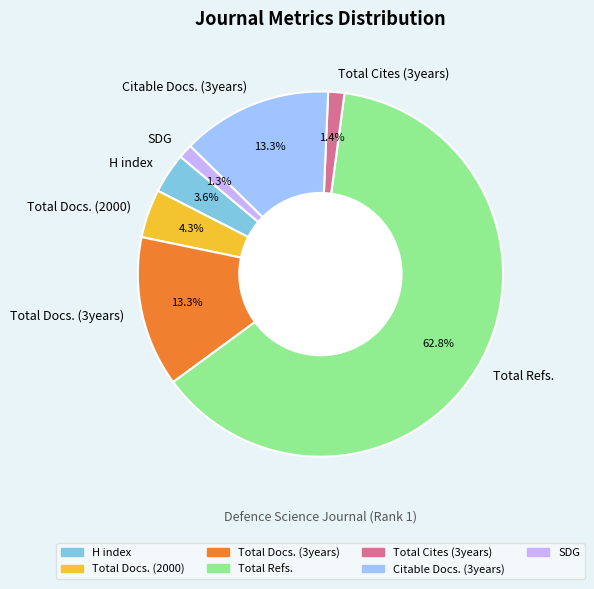

Which category has the biggest portion of the pie?

Total Refs.